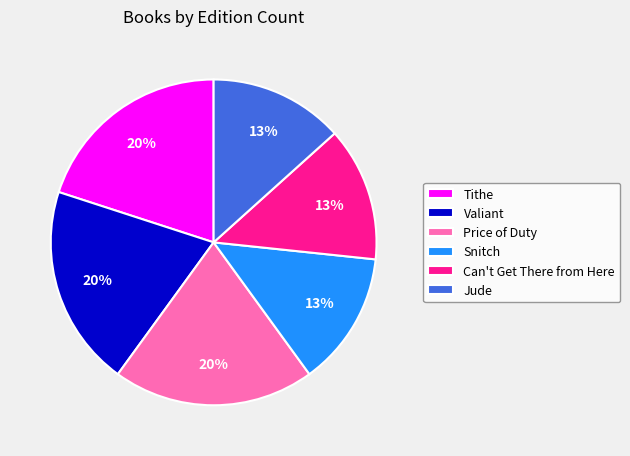

Is there a majority slice in this chart?

No